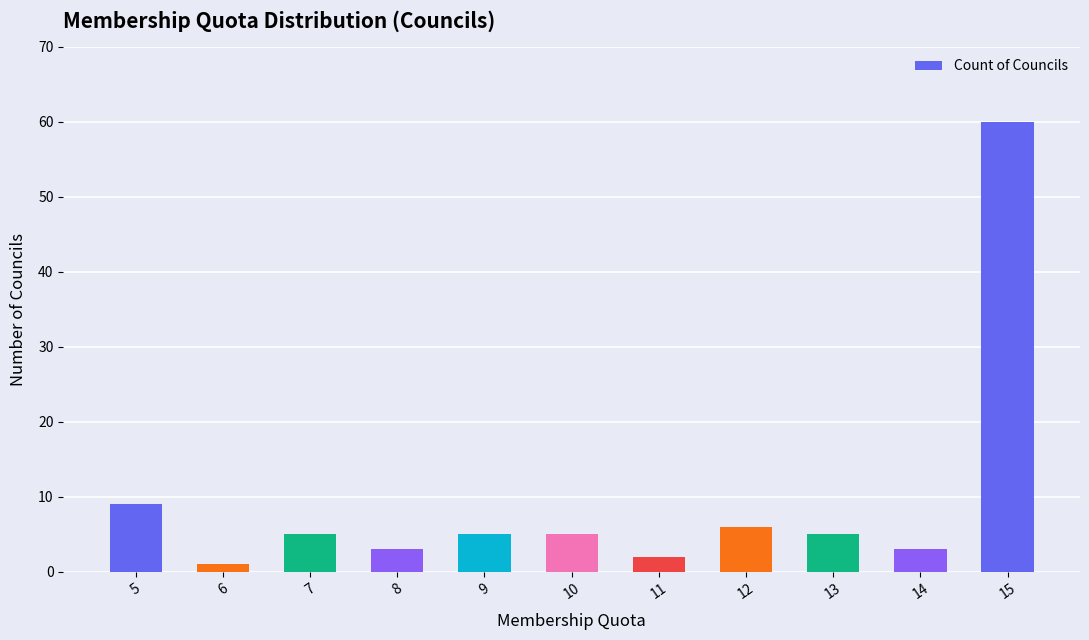

What is the minimum value shown in the chart?

1